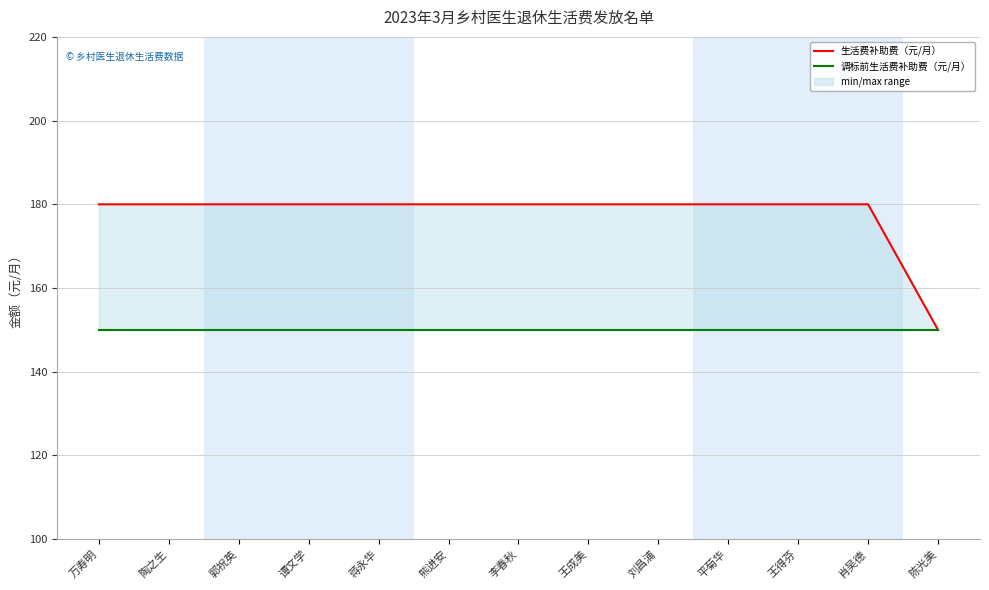

What is the lowest value of the 调标前生活费补助费（元/月） series?

150